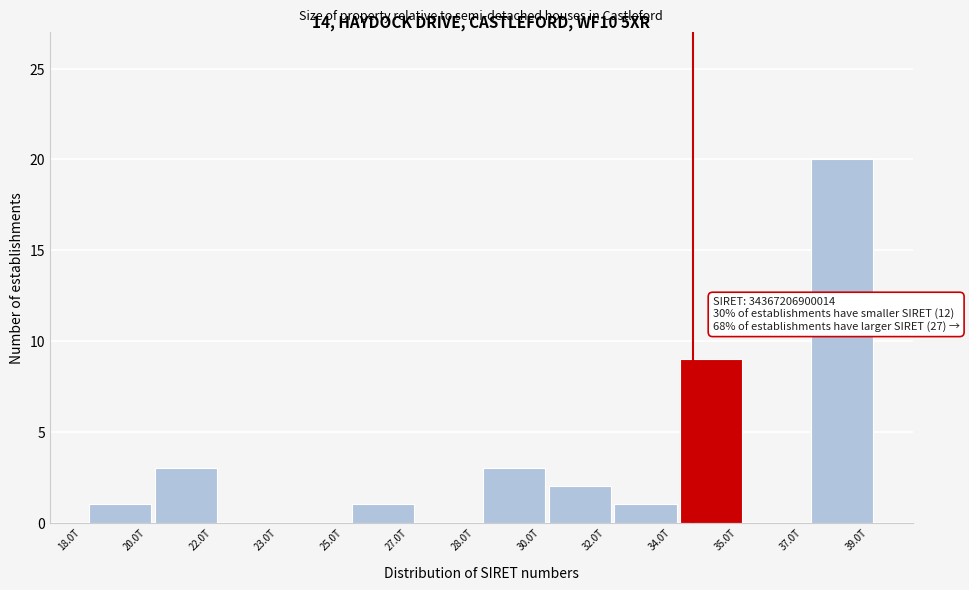

What is the greatest value displayed?

20